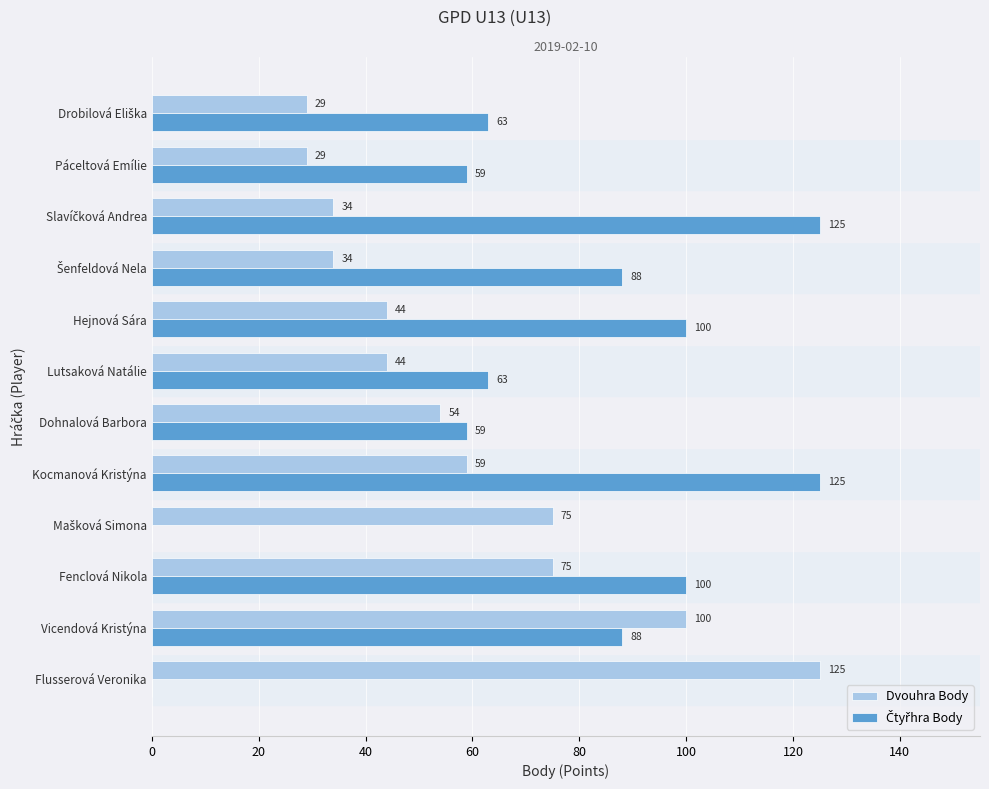

Between Flusserová Veronika and Lutsaková Natálie, which series saw the biggest shift?

Dvouhra Body